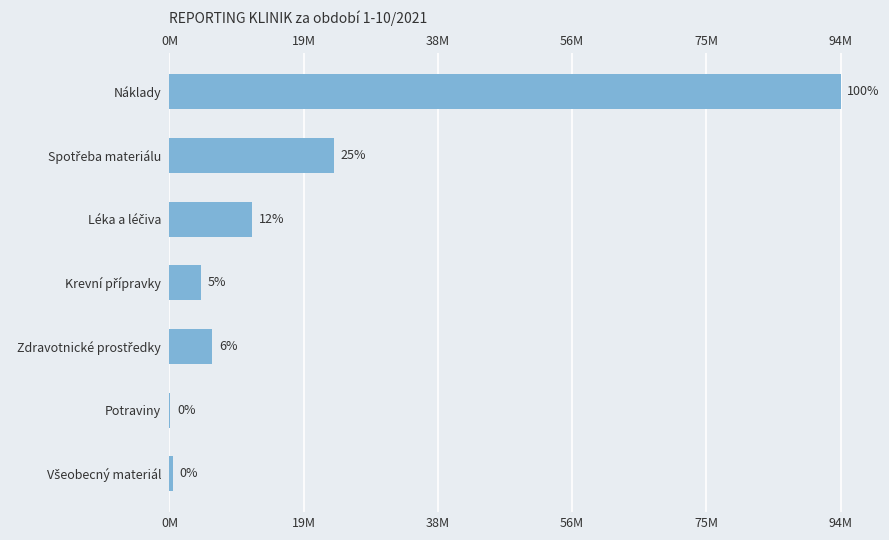

What is the greatest value displayed?

94147201.6